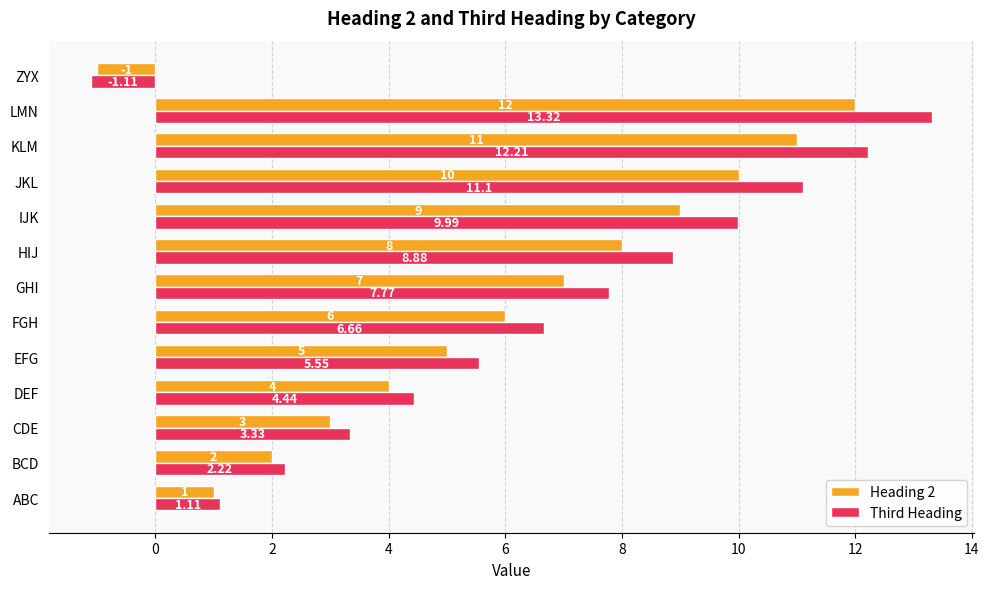

At which label is Heading 2 closest to 5?

EFG